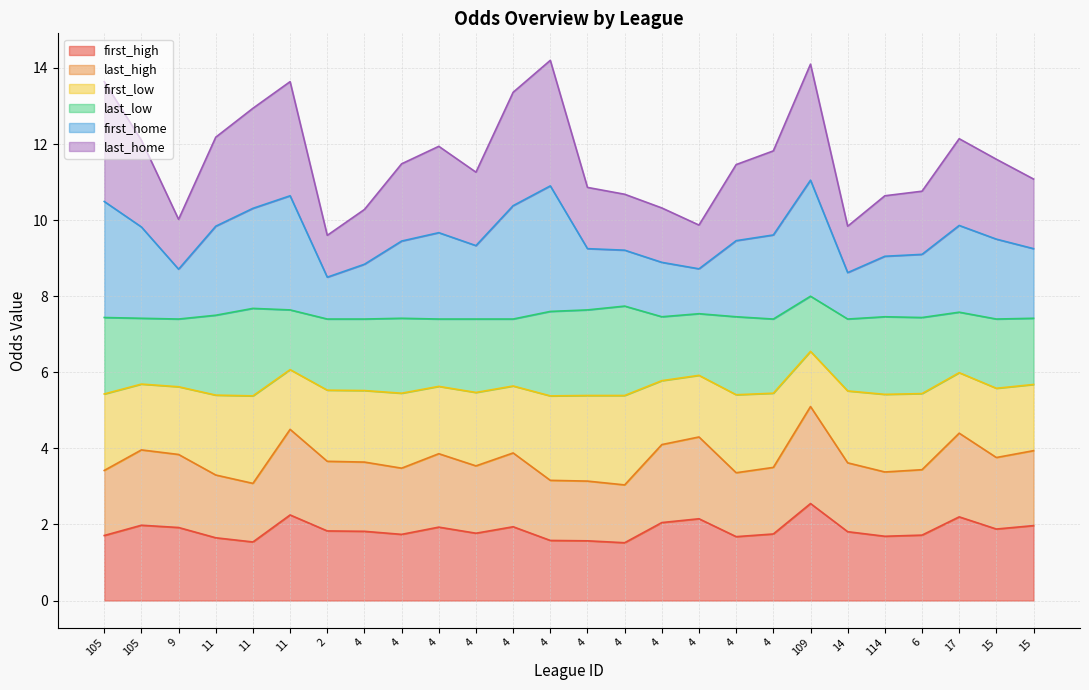

Which category has the lowest value in the first_high series?

4